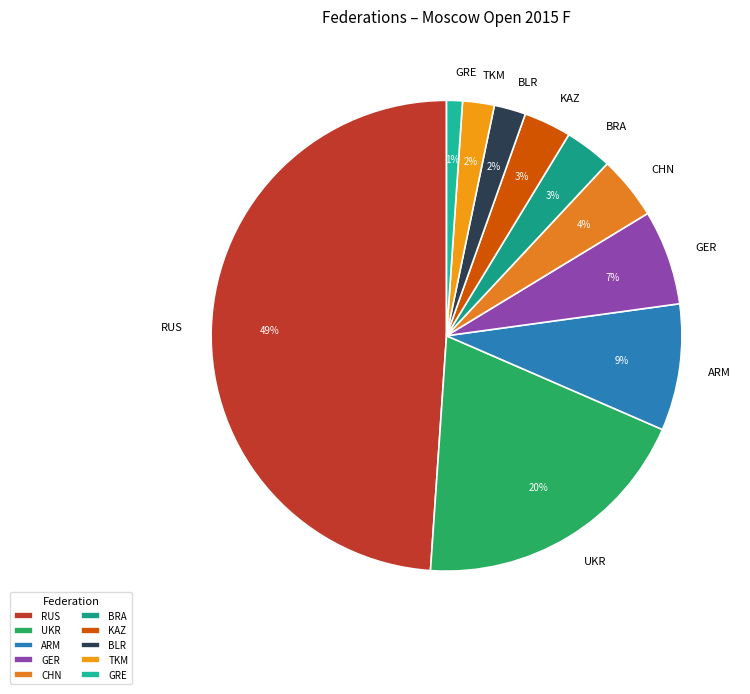

Which has a higher value, GER or CHN?

GER